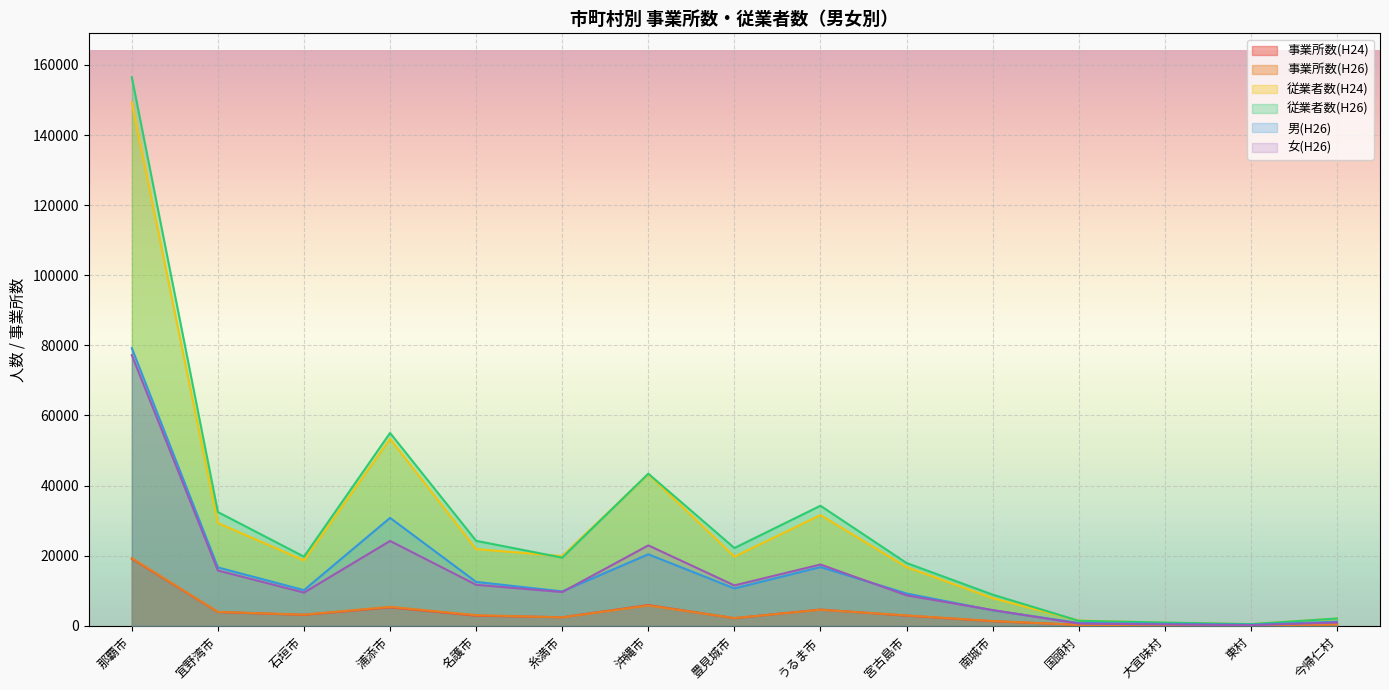

Between 豊見城市 and 糸満市, which is larger?

糸満市